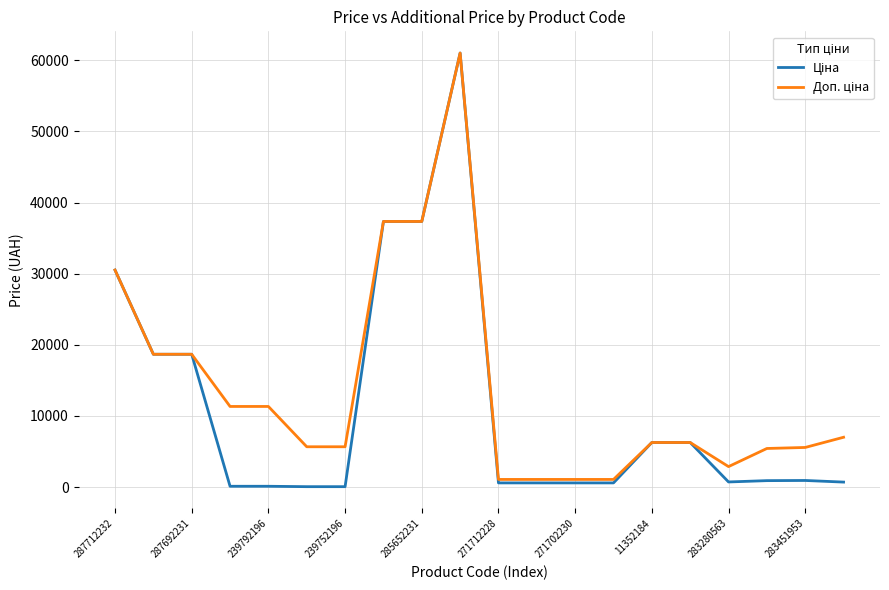

At which label is Ціна closest to 30540?

287712232